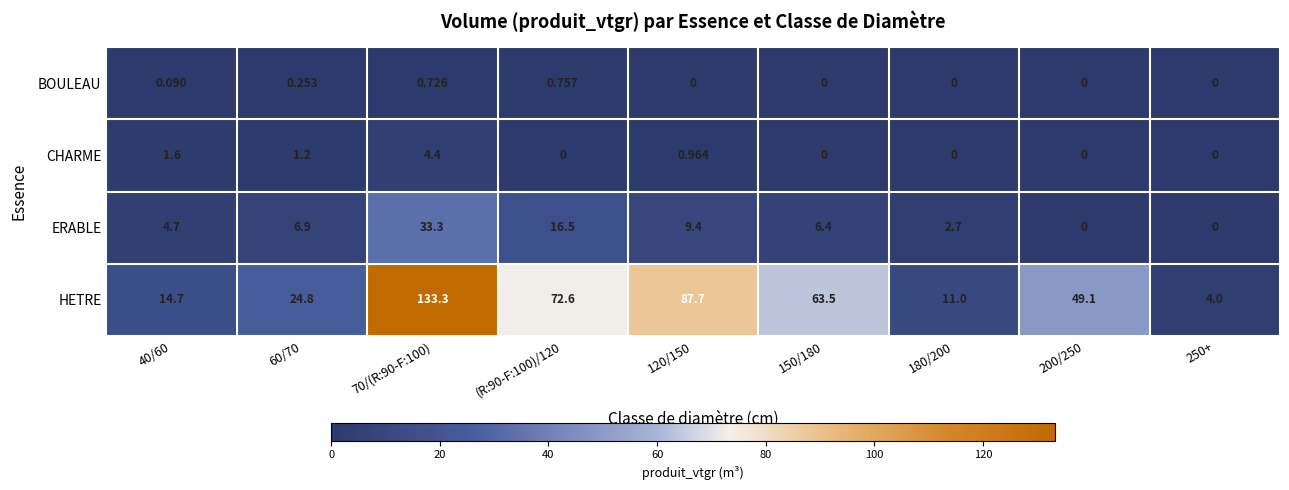

Which series has the largest range (max minus min)?

HETRE